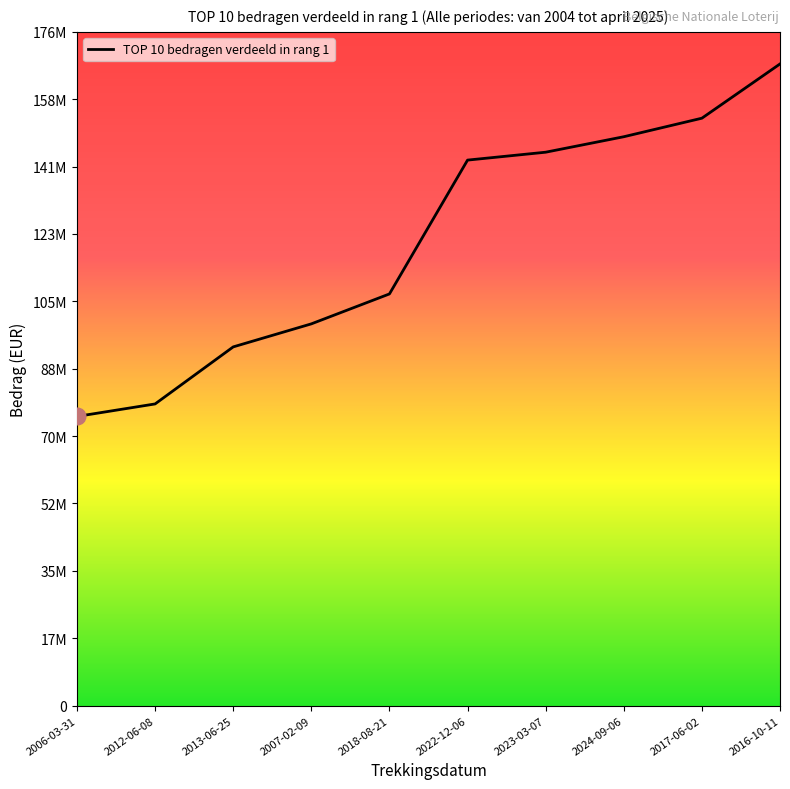

Reading right to left, transcribe all the data shown in this chart.

168085323	153873716	149017789	144966361	142897164	107839228	100000000	93968807	79026422	75753123